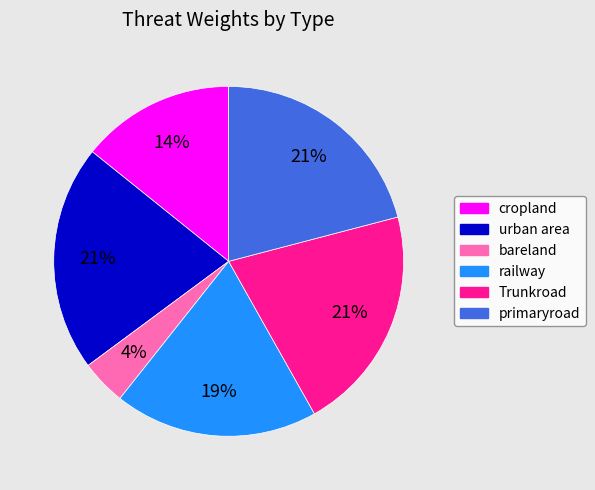

Does bareland represent more than half of the total?

No